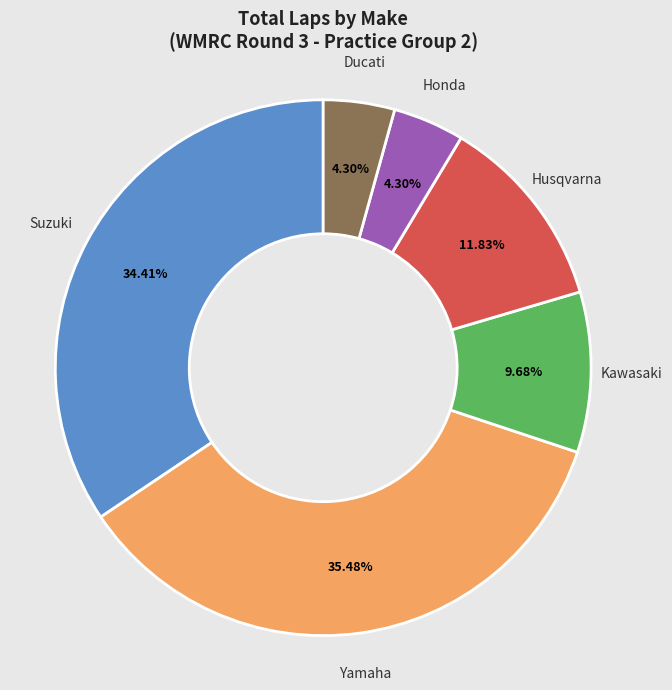

Which slice is the largest?

Yamaha